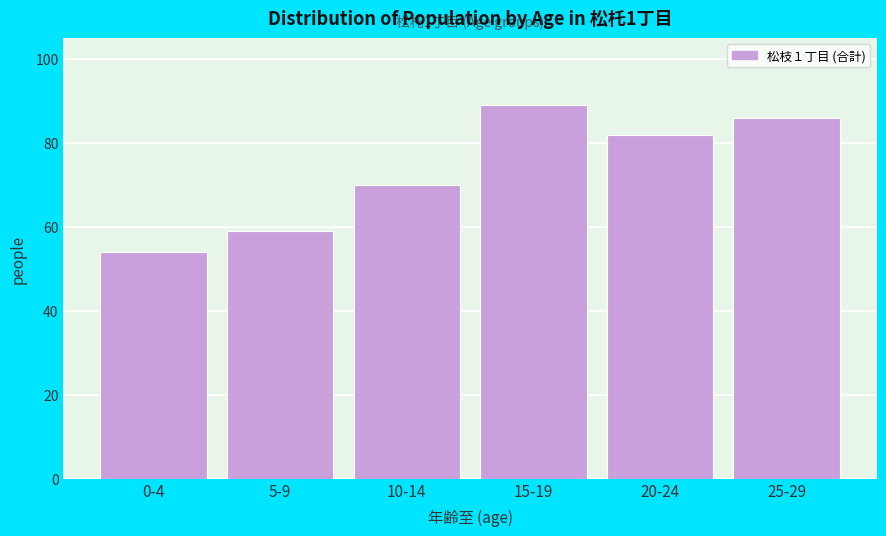

Reading right to left, what are all the values shown in this chart?

25-29=86	20-24=82	15-19=89	10-14=70	5-9=59	0-4=54